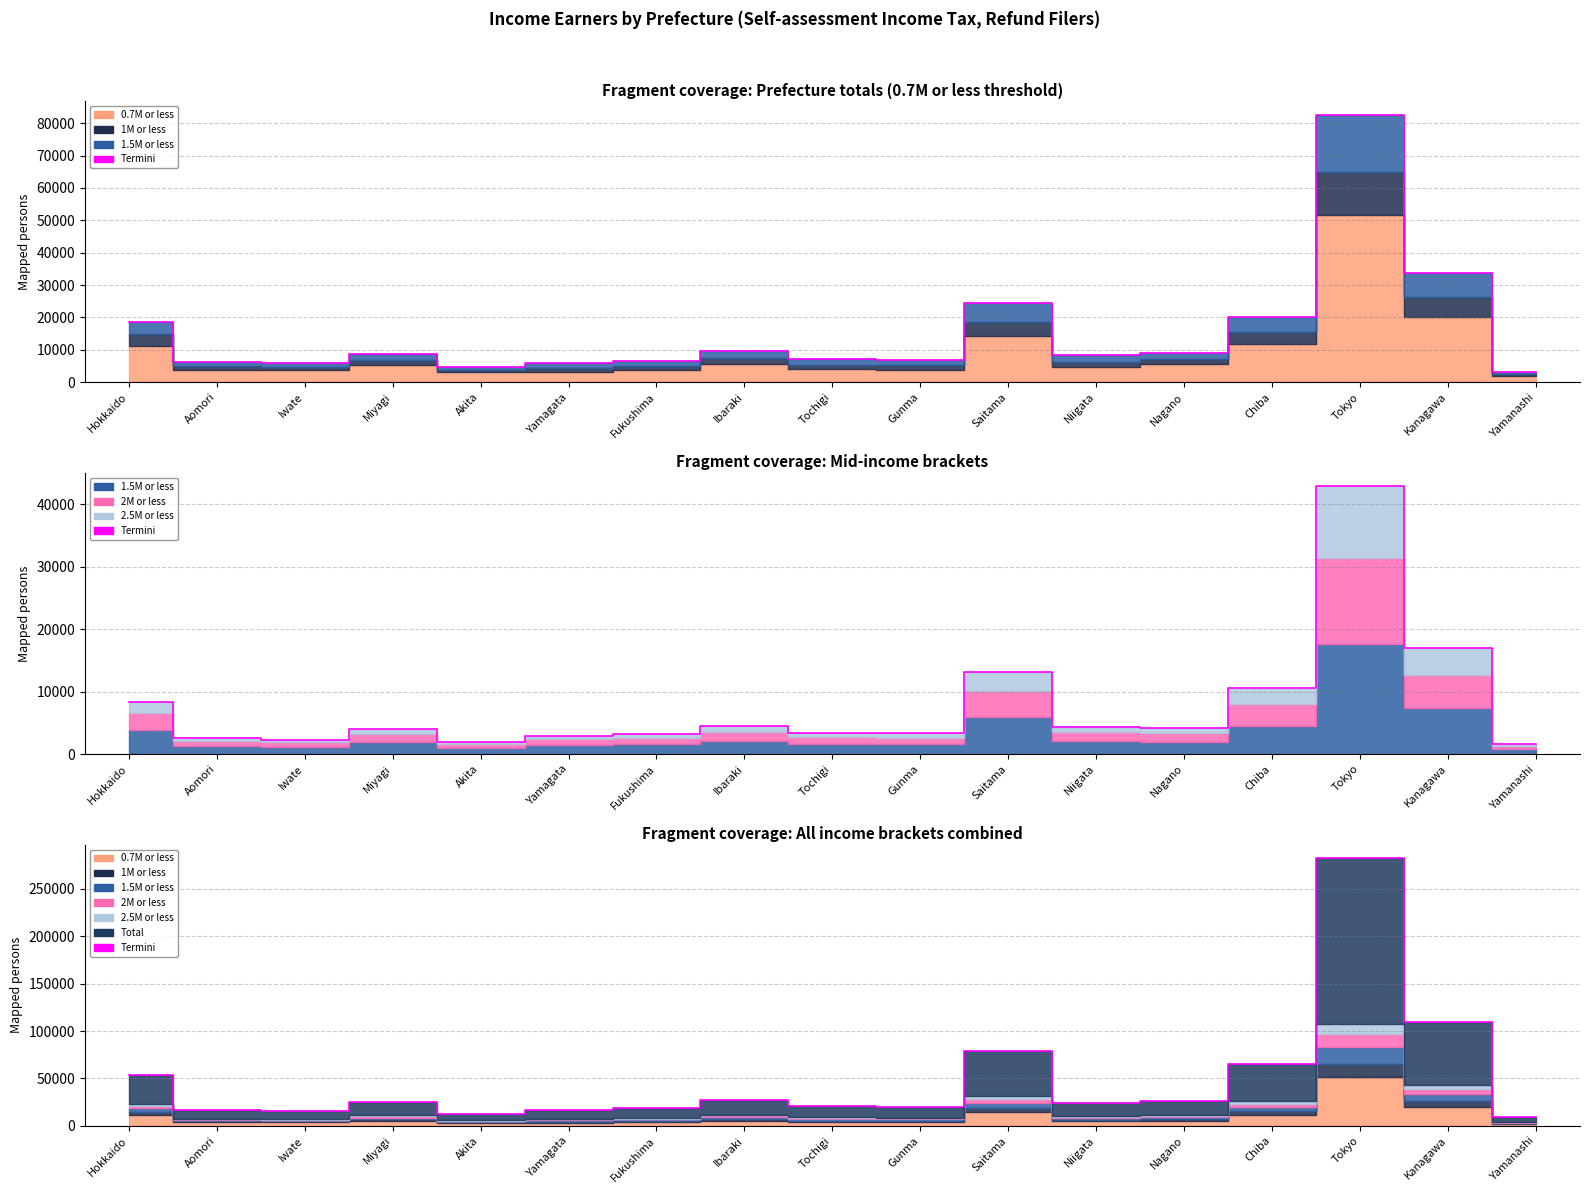

Between Iwate and Chiba, which is larger?

Chiba